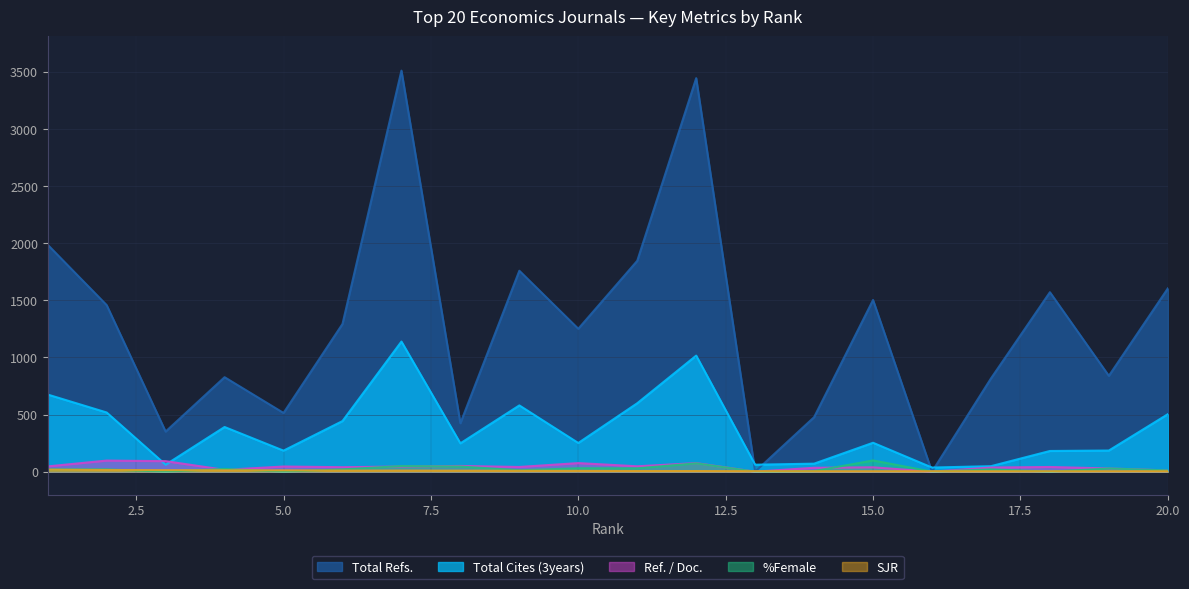

List the labels in order of Total Refs. value, smallest first.

13, 16, 3, 8, 14, 5, 17, 4, 19, 10, 6, 2, 15, 18, 20, 9, 11, 1, 12, 7